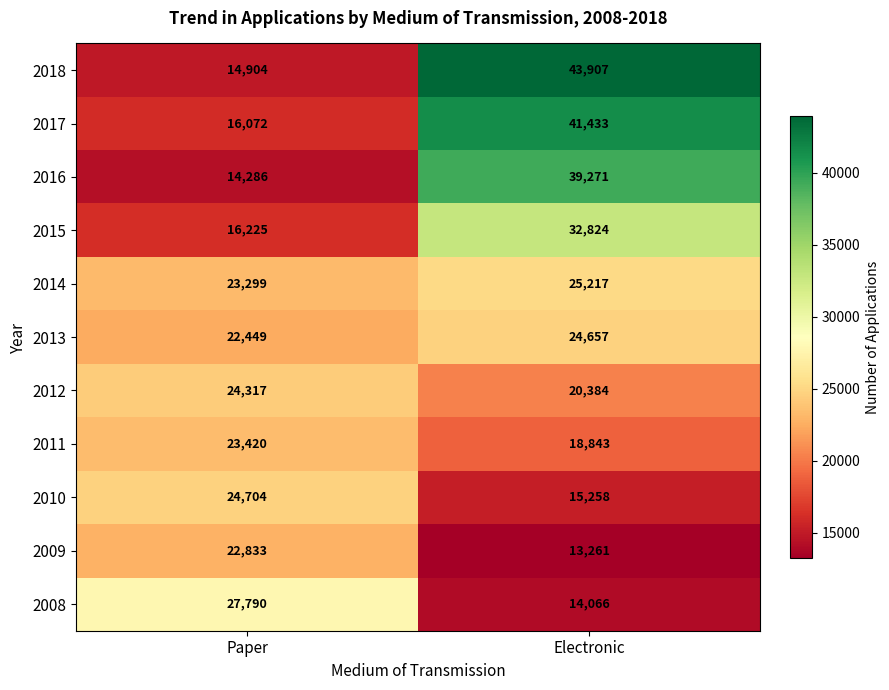

Reading left to right, transcribe all the data shown in this chart.

2018: Paper=14904	Electronic=43907
2017: Paper=16072	Electronic=41433
2016: Paper=14286	Electronic=39271
2015: Paper=16225	Electronic=32824
2014: Paper=23299	Electronic=25217
2013: Paper=22449	Electronic=24657
2012: Paper=24317	Electronic=20384
2011: Paper=23420	Electronic=18843
2010: Paper=24704	Electronic=15258
2009: Paper=22833	Electronic=13261
2008: Paper=27790	Electronic=14066